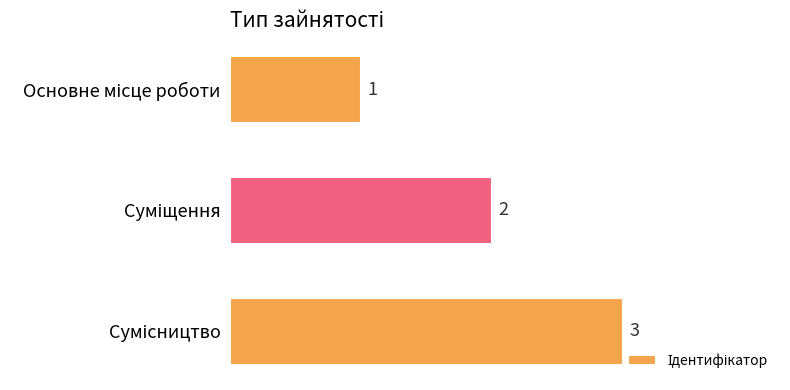

Count the values in the range 1 to 3.

3